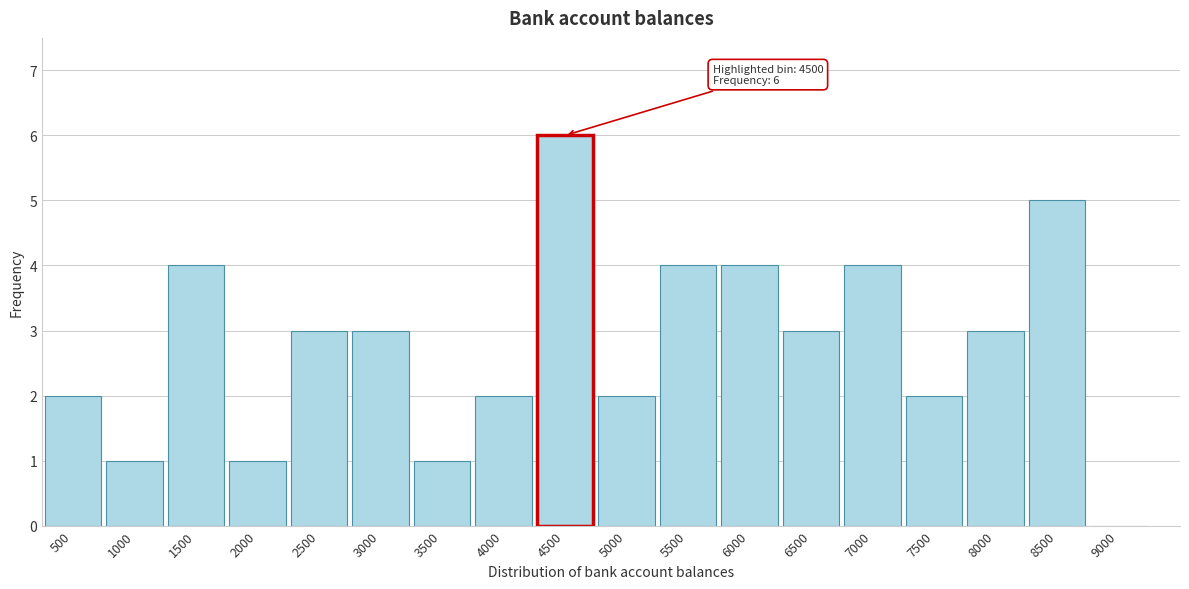

Reading right to left, what are all the values shown in this chart?

9000=0	8500=5	8000=3	7500=2	7000=4	6500=3	6000=4	5500=4	5000=2	4500=6	4000=2	3500=1	3000=3	2500=3	2000=1	1500=4	1000=1	500=2